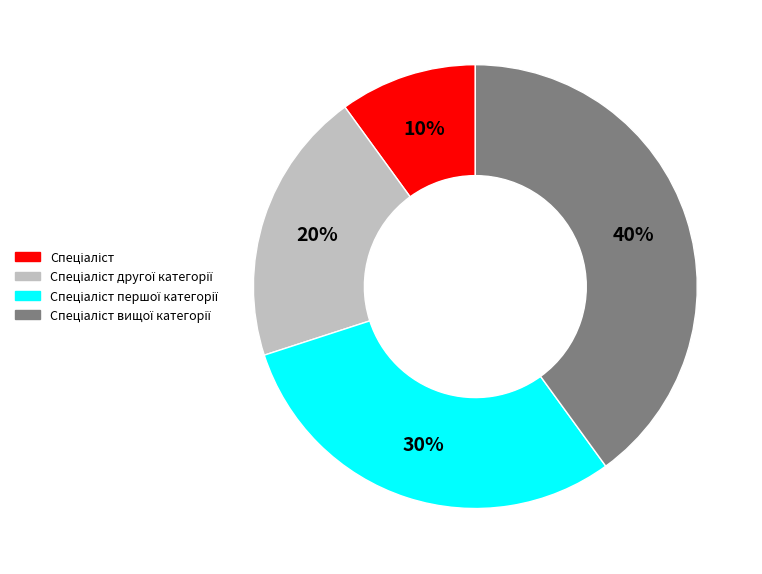

Does any single category account for the majority?

No